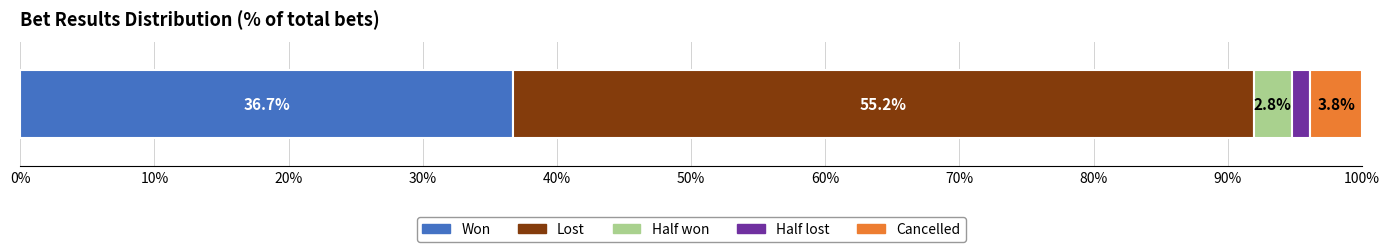

What is the lowest value of the Won series?

36.7